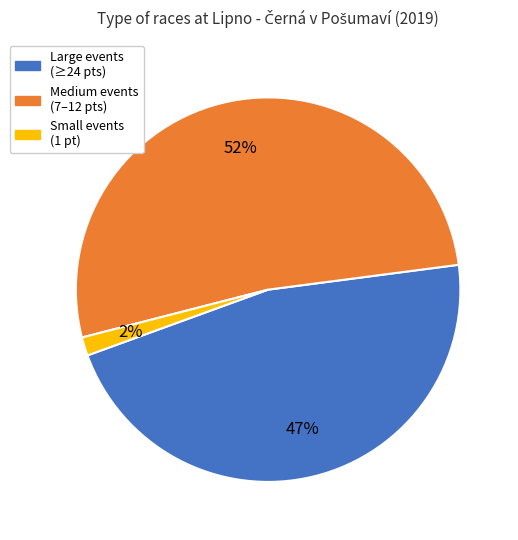

Is there a majority slice in this chart?

Yes